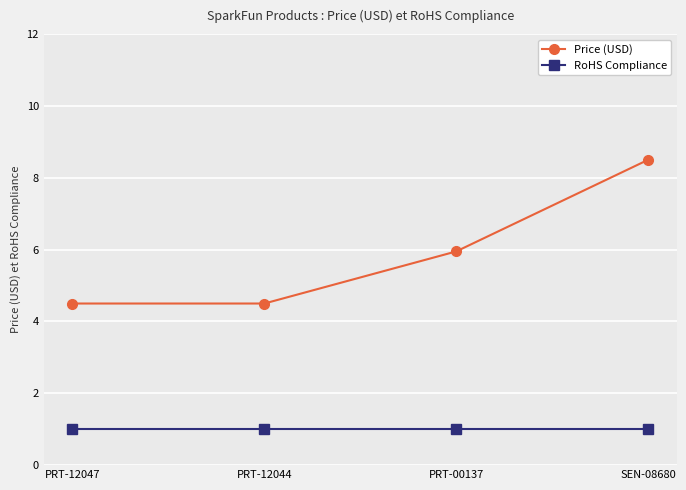

The value of Price (USD) at PRT-12047 is 4.5. True or false?

True